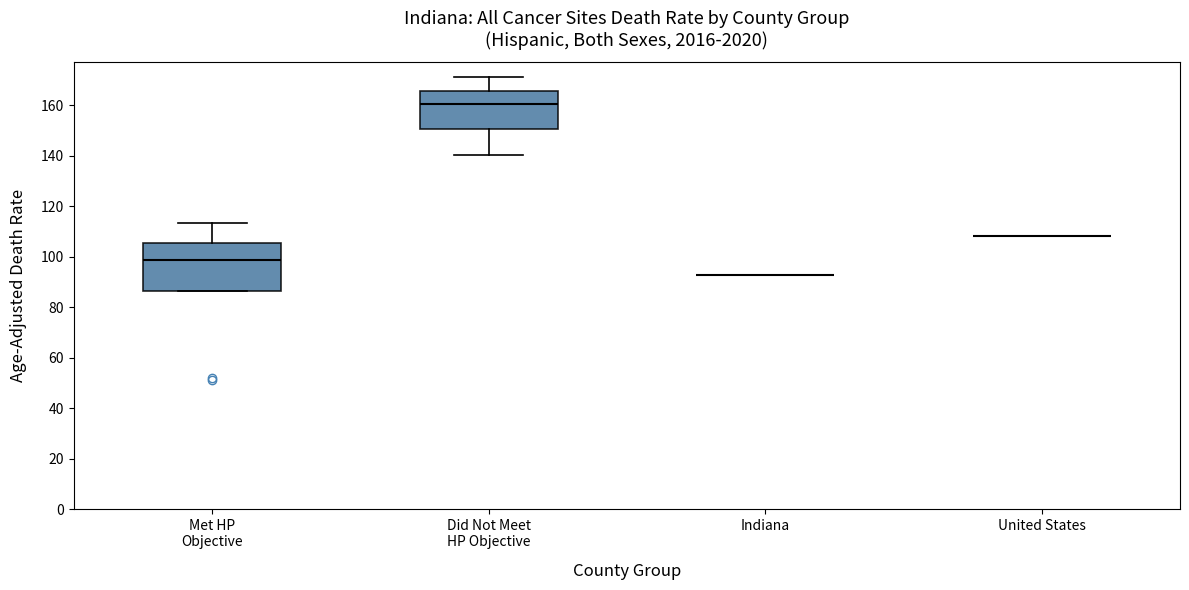

Reading left to right, read every box against the y-axis: the position of its median line, the range the box covers, and the ends of its whiskers. The values are not printed on the chart, so give them approximately, as read against the axis.

Met HP Objective: median 98, box 86 to 106, whiskers 86 to 114
Did Not Meet HP Objective: median 160, box 150 to 166, whiskers 140 to 172
Indiana: box collapsed to a line at 92, whiskers 92 to 92
United States: box collapsed to a line at 108, whiskers 108 to 108